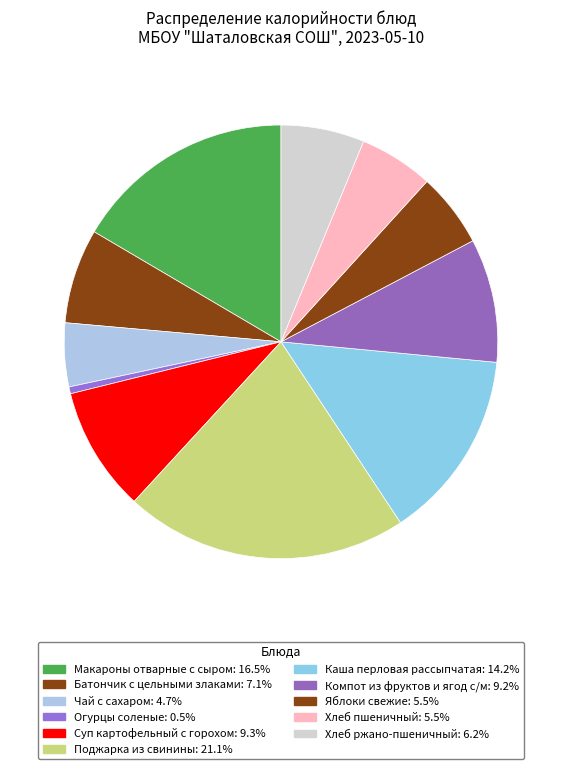

Is it true that Макароны отварные с сыром is 26% of the pie?

False